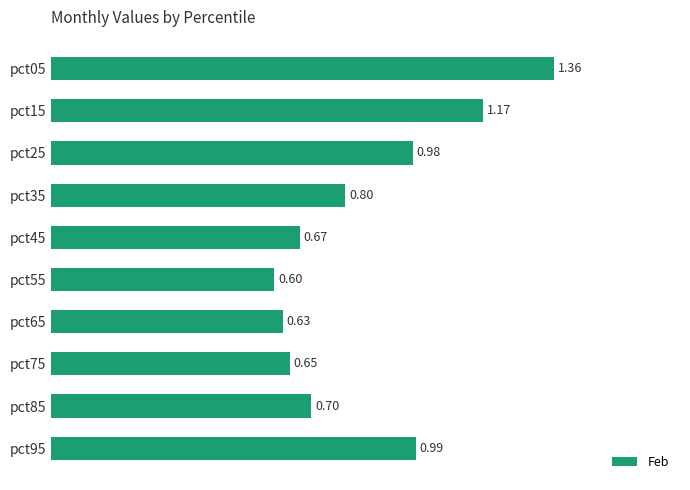

Rank the categories by value from lowest to highest.

pct55, pct65, pct75, pct45, pct85, pct35, pct25, pct95, pct15, pct05